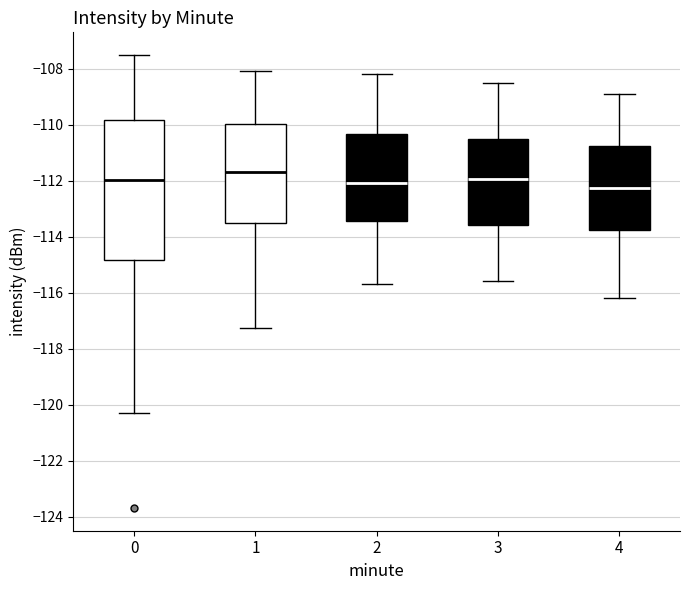

Where is the upper edge of the box at x = 3 on the y-axis? The values are not printed on the chart, so give them approximately, as read against the axis.

-110.4